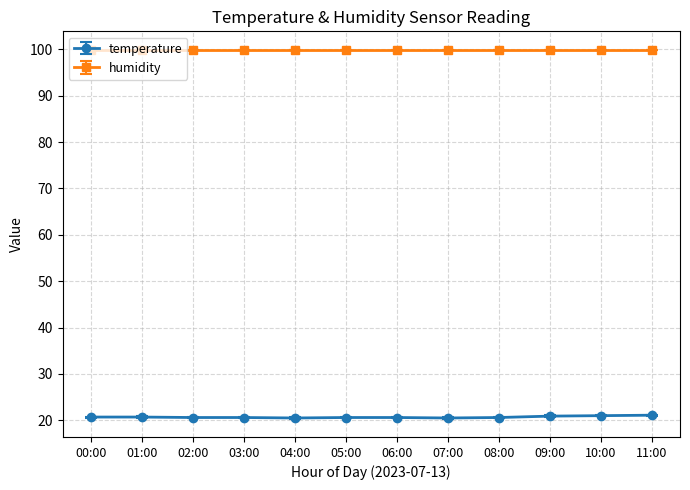

The value of temperature at 01:00 is 20.7. True or false?

True